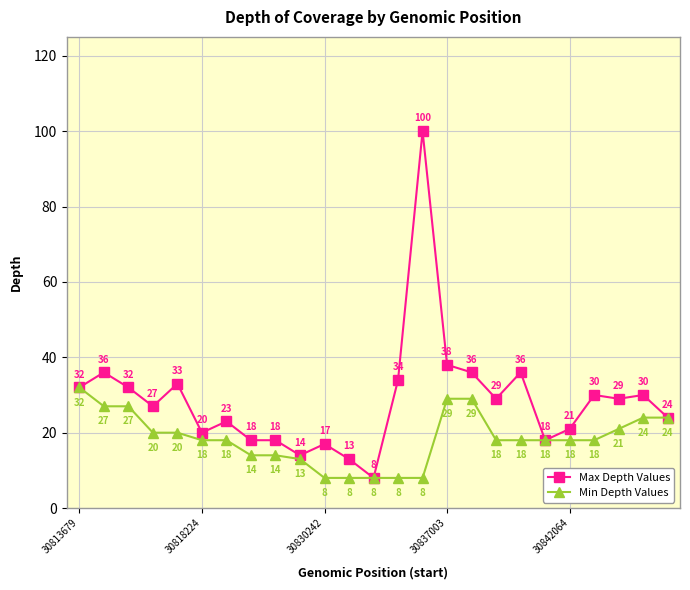

Rank the series by their maximum value, from highest to lowest.

Max Depth Values, Min Depth Values